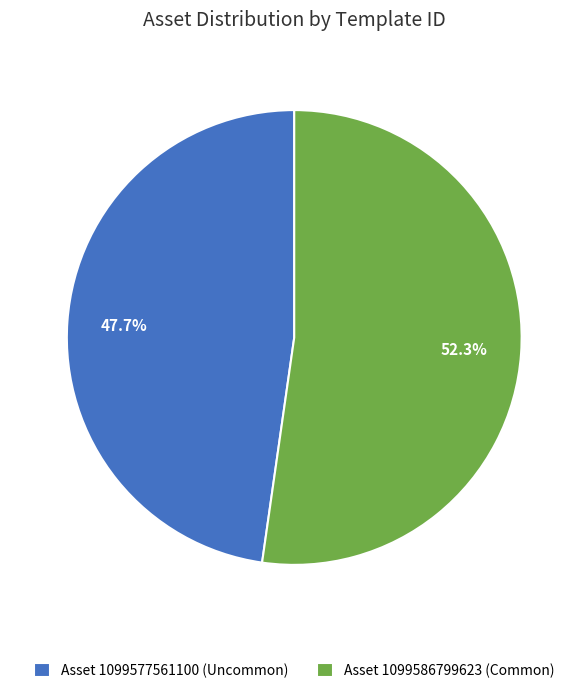

What is the largest slice in the pie chart?

Asset 1099586799623 (Common)